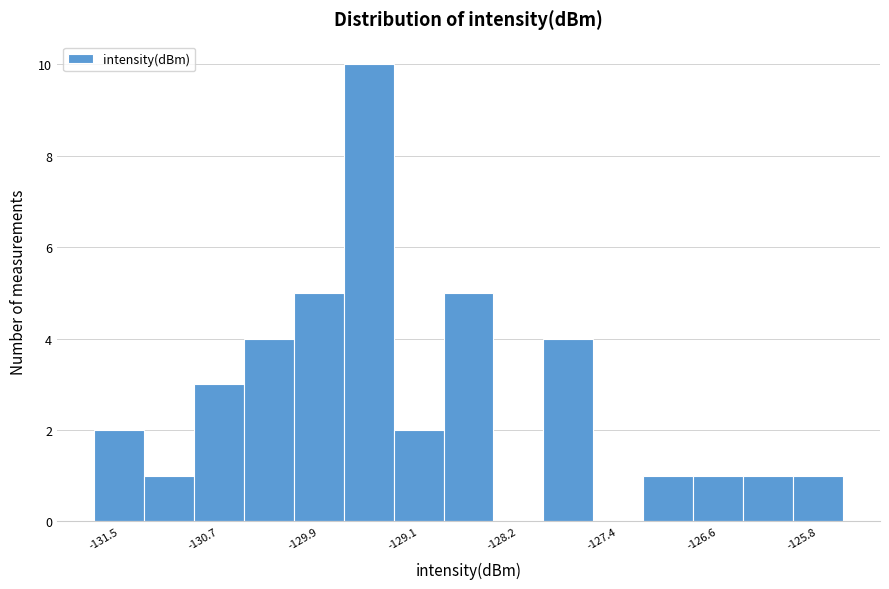

Reading left to right, transcribe this chart: for each bar, give the range it covers on the x-axis and its height. Neither the bar edges nor the heights are printed on the chart, so give them approximately, as read against the axes.

-131.7 to -131.3: 2
-131.3 to -130.9: 1
-130.9 to -130.5: 3
-130.5 to -130.1: 4
-130.1 to -129.7: 5
-129.7 to -129.3: 10
-129.3 to -128.8: 2
-128.8 to -128.4: 5
-128.4 to -128.0: 0
-128.0 to -127.6: 4
-127.6 to -127.2: 0
-127.2 to -126.8: 1
-126.8 to -126.4: 1
-126.4 to -126.0: 1
-126.0 to -125.6: 1